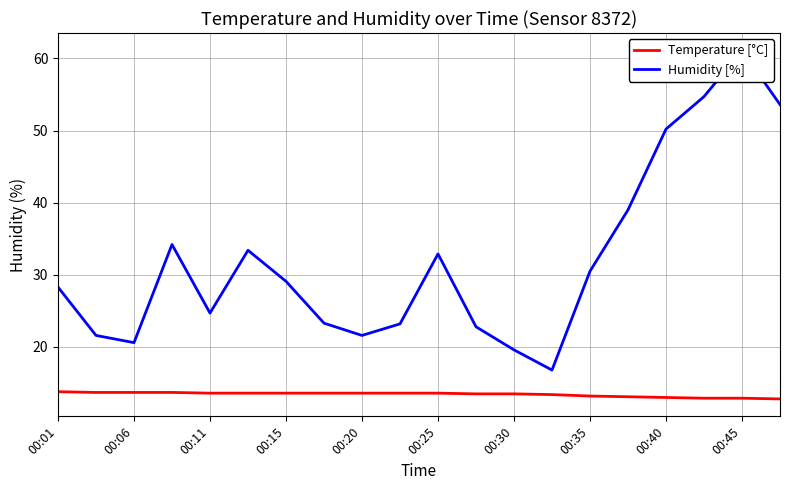

True or false: Temperature [°C] and Humidity [%] cross at least once.

False